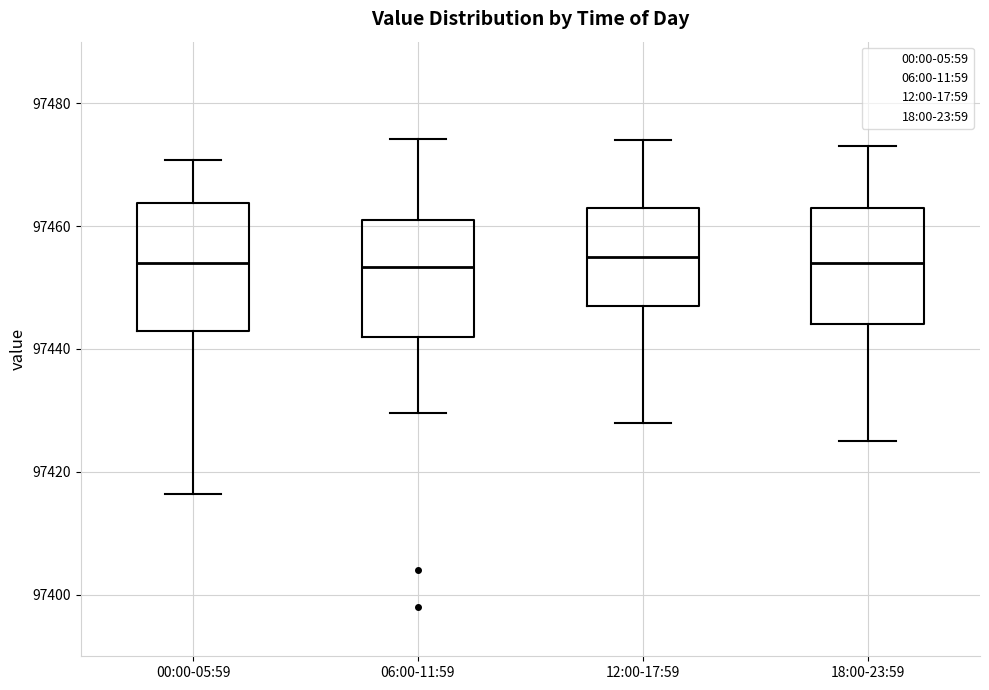

Reading left to right, transcribe this box plot: for each box, give where its median line is, the range the box spans, and where its two whiskers end, as read against the y-axis. The values are not printed on the chart, so give them approximately, as read against the axis.

00:00-05:59: median 97454, box 97442 to 97464, whiskers 97416 to 97470
06:00-11:59: median 97454, box 97442 to 97462, whiskers 97430 to 97474
12:00-17:59: median 97456, box 97448 to 97464, whiskers 97428 to 97474
18:00-23:59: median 97454, box 97444 to 97464, whiskers 97426 to 97474